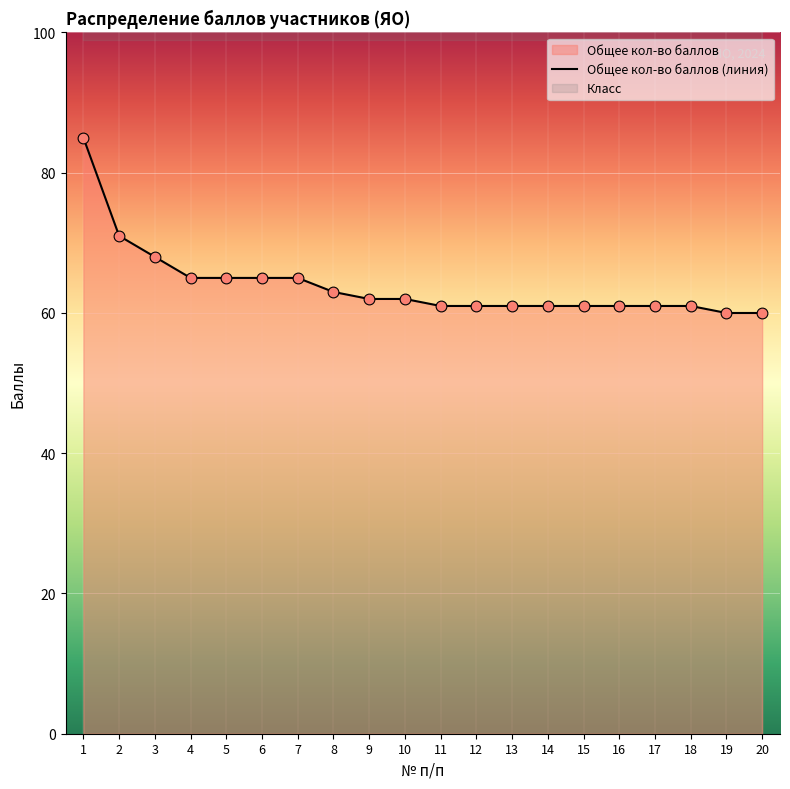

Between 13 and 15, which is larger?

13